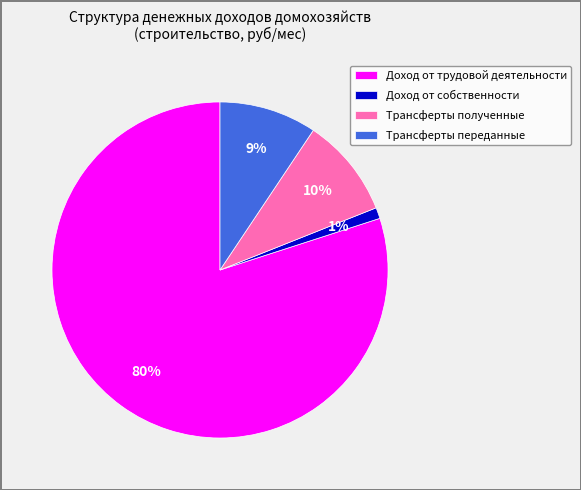

How many segments does this pie chart have?

4